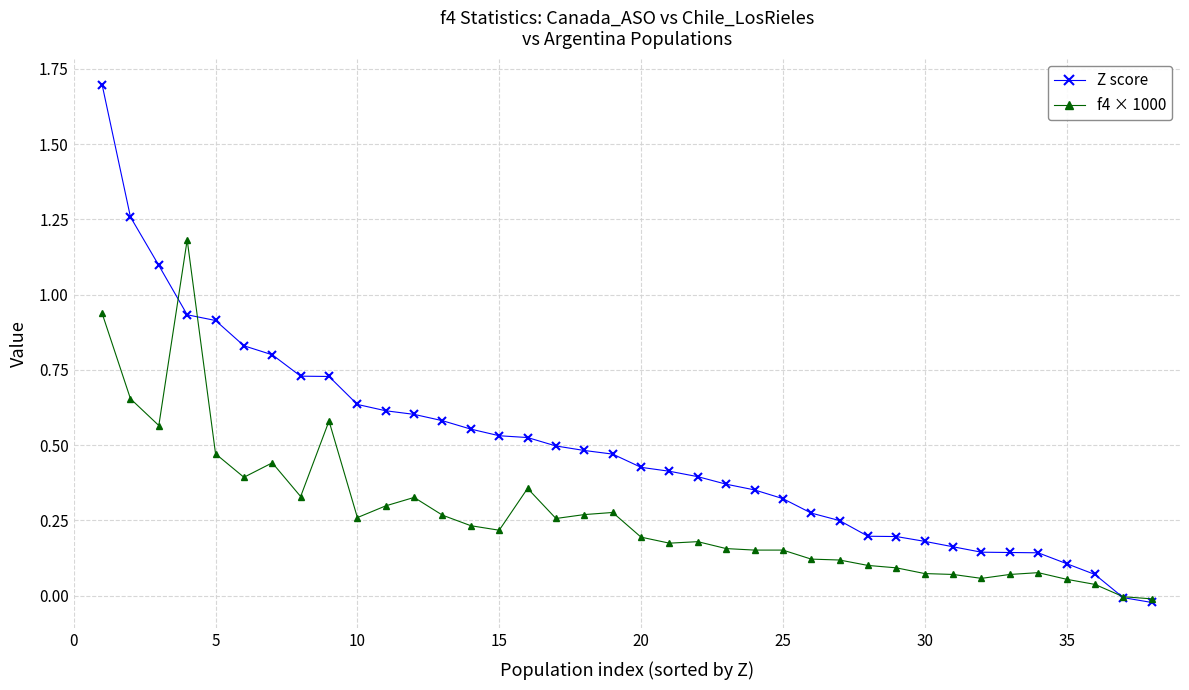

Which series has the largest total across all categories?

Z score